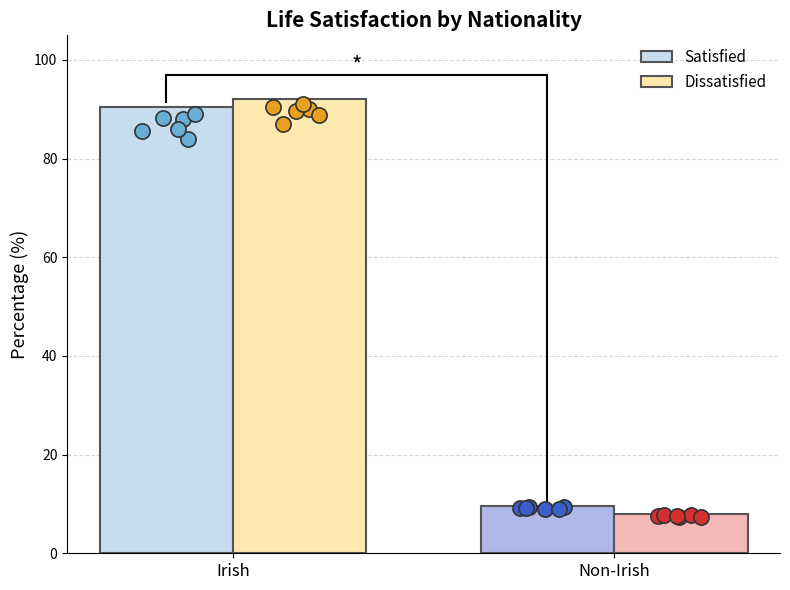

Which series reaches the minimum Y coordinate?

Dissatisfied